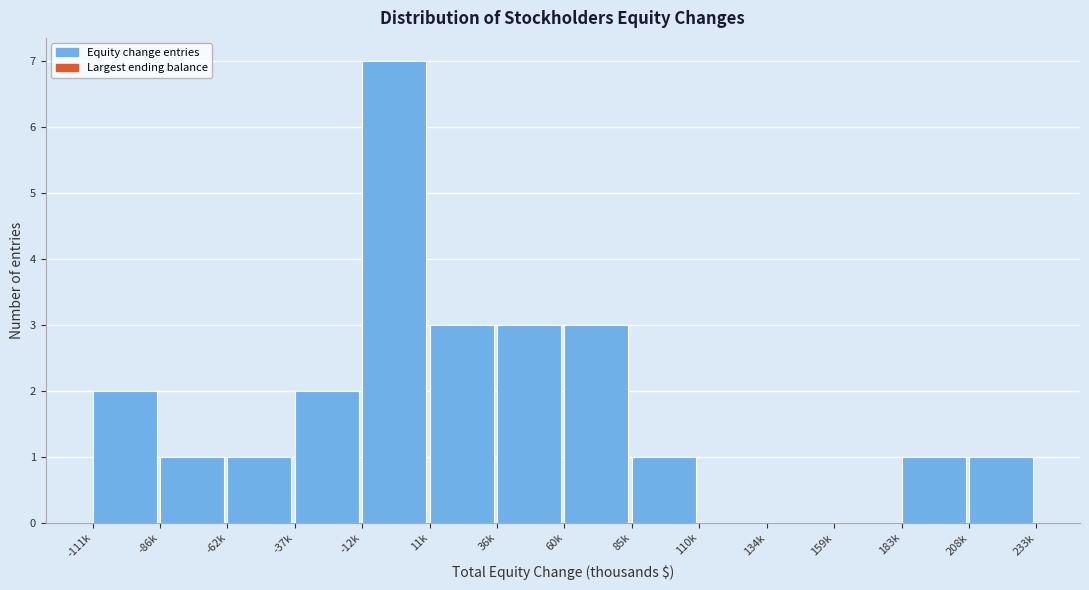

Reading left to right, transcribe all the data shown in this chart.

-111k=2	-86k=1	-62k=1	-37k=2	-12k=7	11k=3	36k=3	60k=3	85k=1	110k=0	134k=0	159k=0	183k=1	208k=1